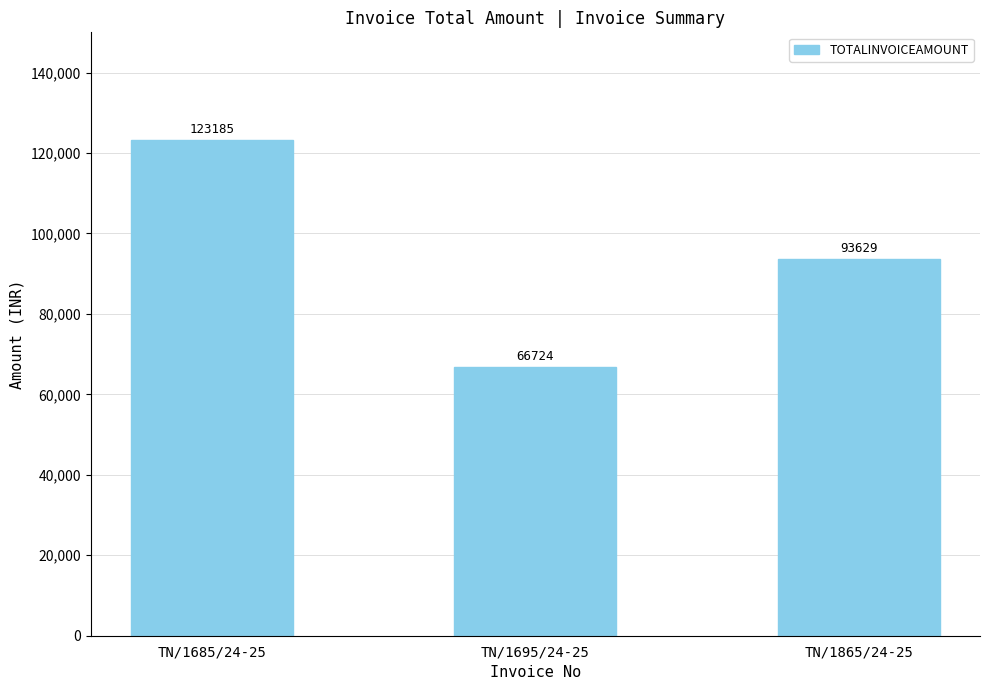

What is the difference between the values at TN/1695/24-25 and TN/1685/24-25?

56461